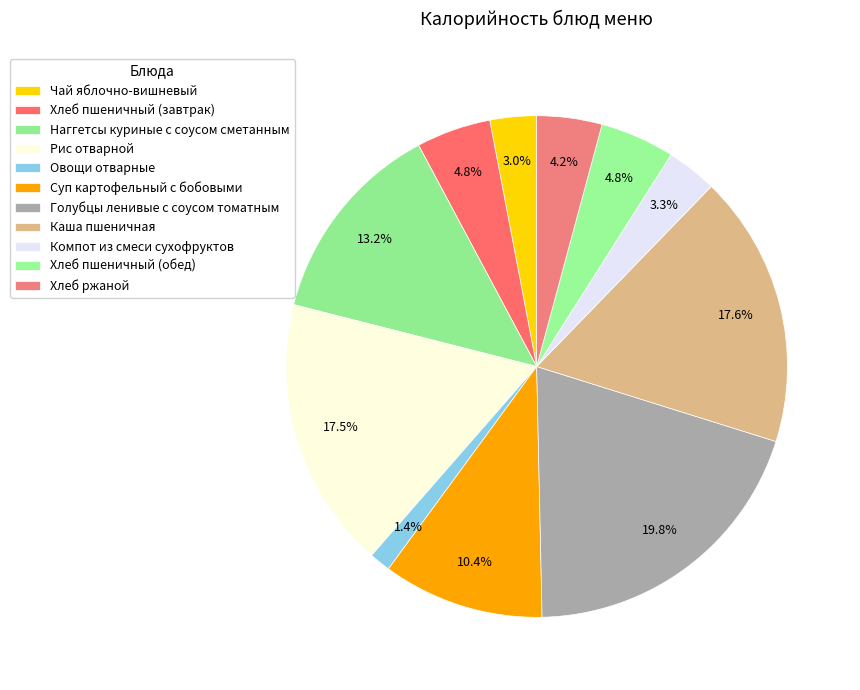

How many segments does this pie chart have?

11